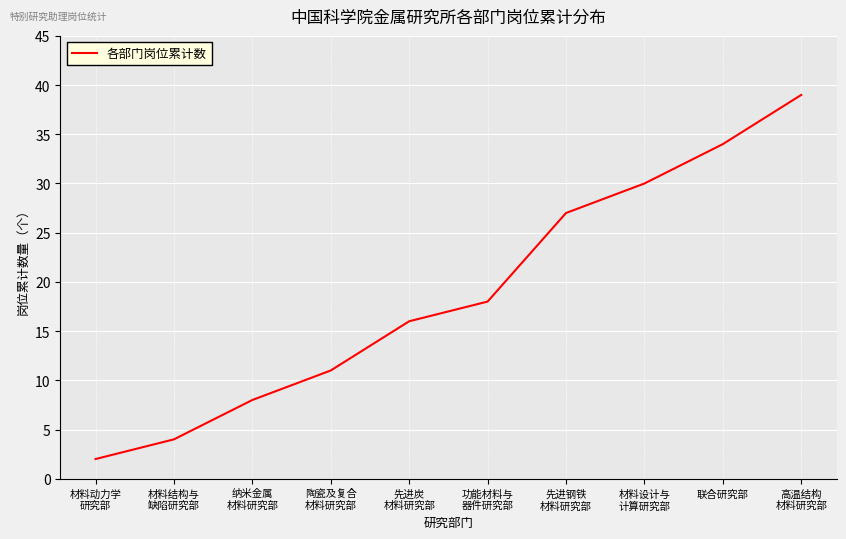

What is the maximum value shown in the chart?

39